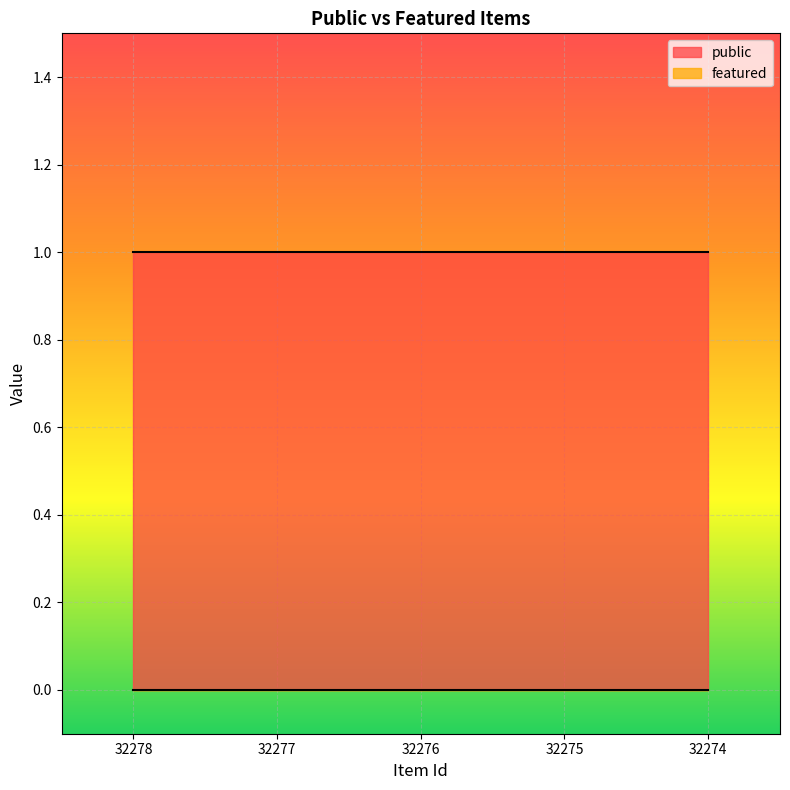

At which category is the sum across all series the highest?

32278